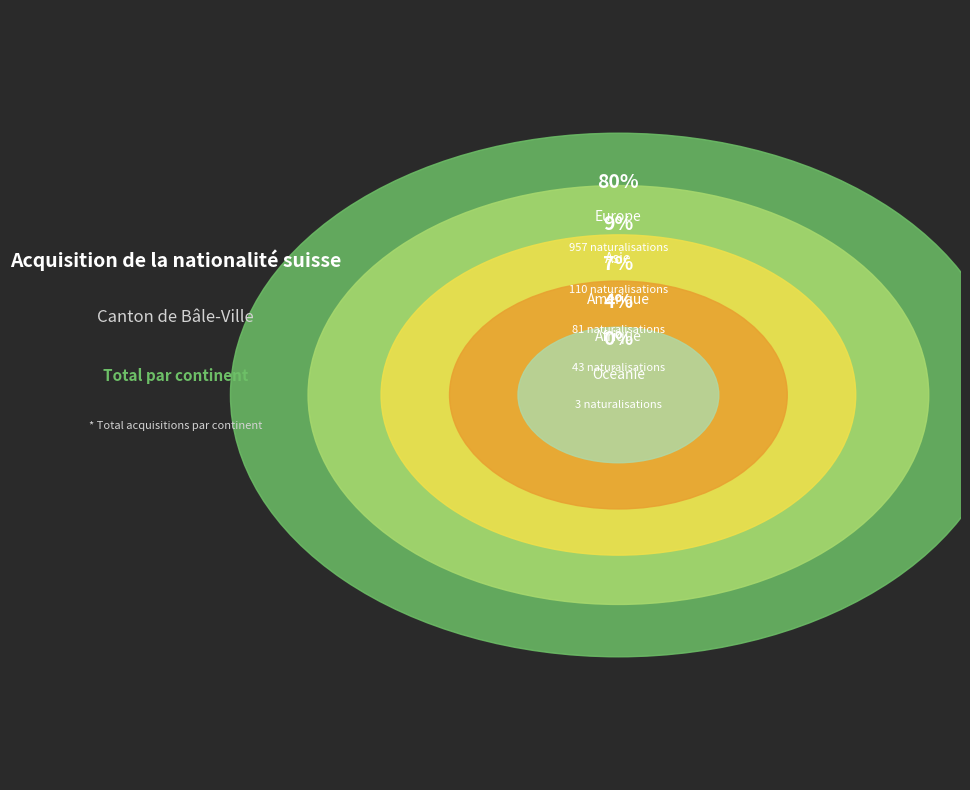

True or false: Asie accounts for 9% of the total.

True